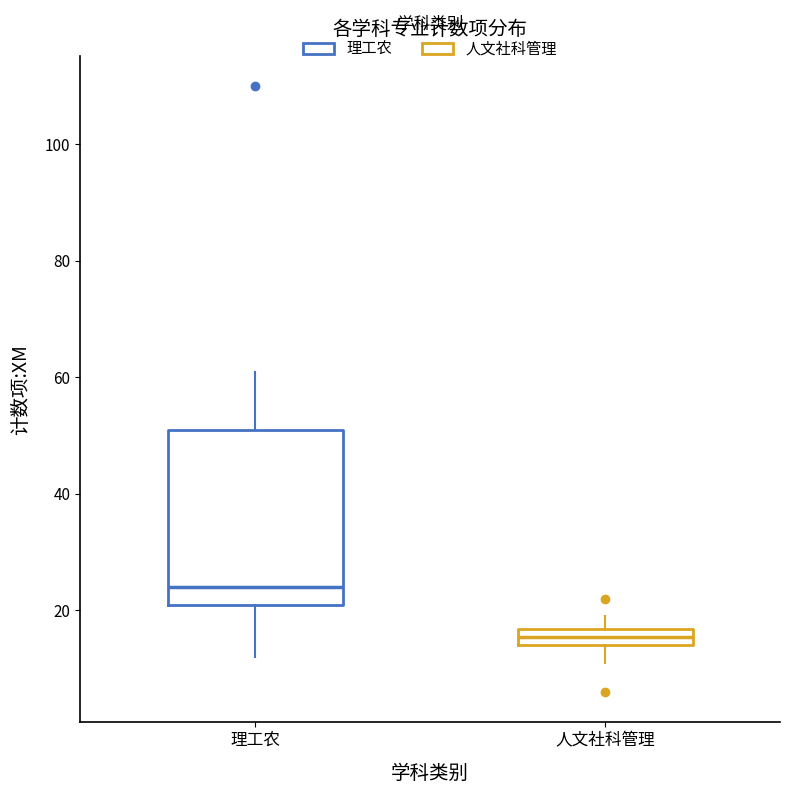

Comparing the boxes themselves (not the whiskers), which one is the tallest?

理工农